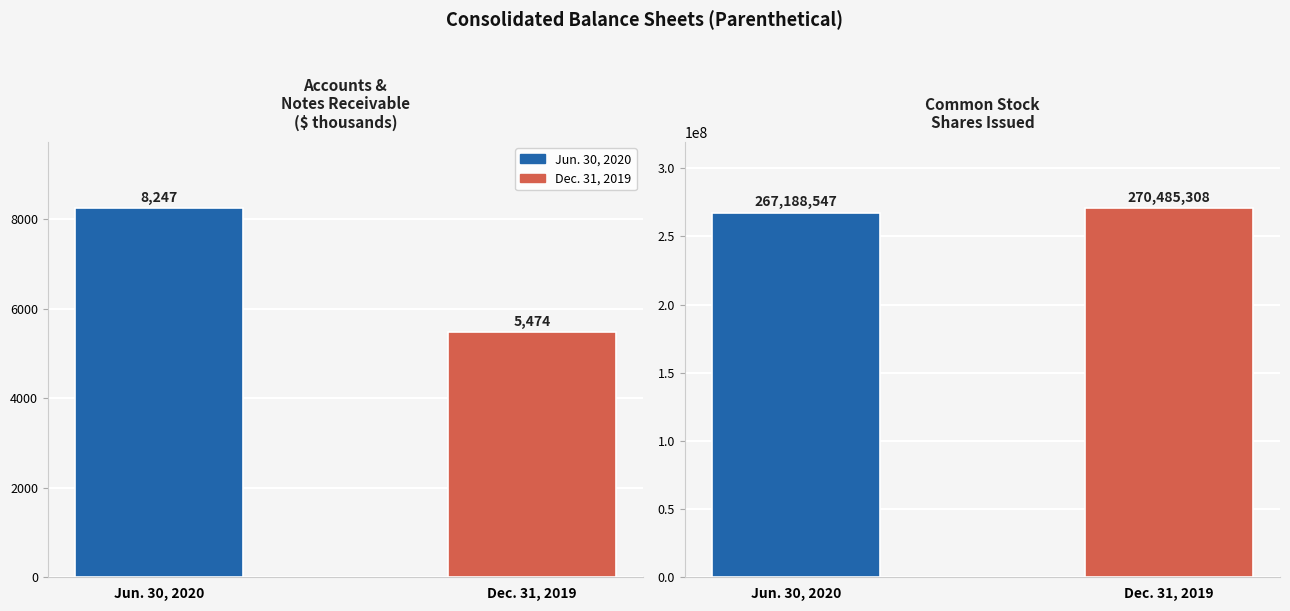

Between Accounts and notes receivable (thousands) and Common stock, shares issued, which is larger?

Common stock, shares issued